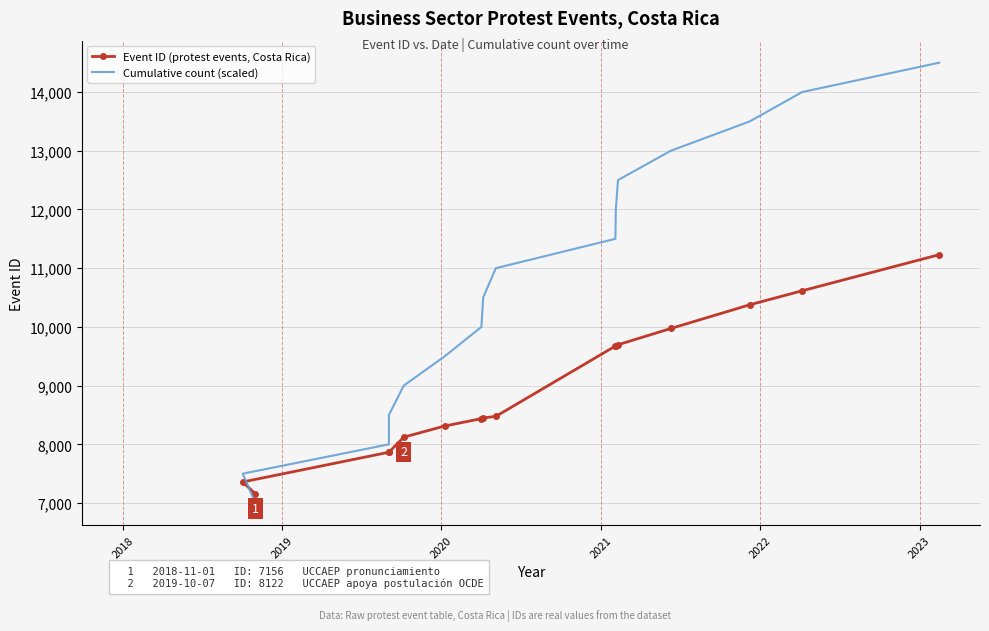

What is the average value of the Cumulative count (scaled) series?

10750